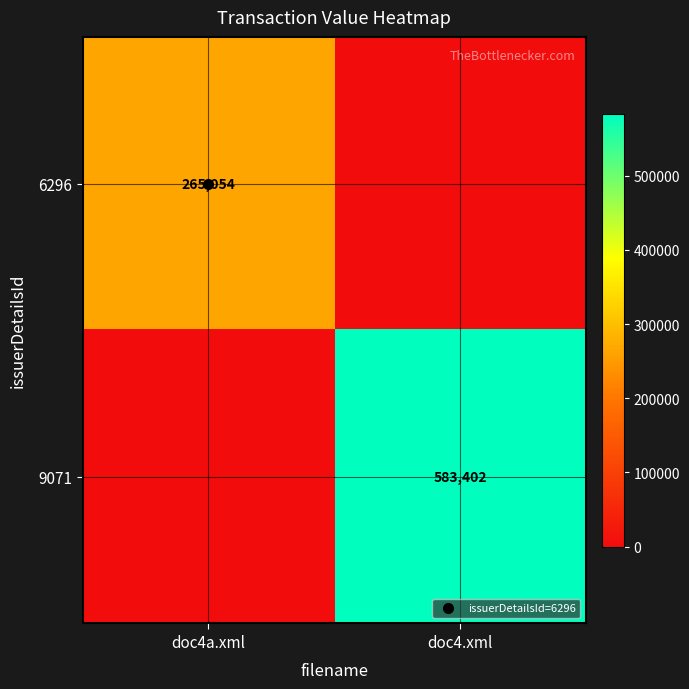

True or false: 6296 has a value of 107462 at doc4.xml.

False